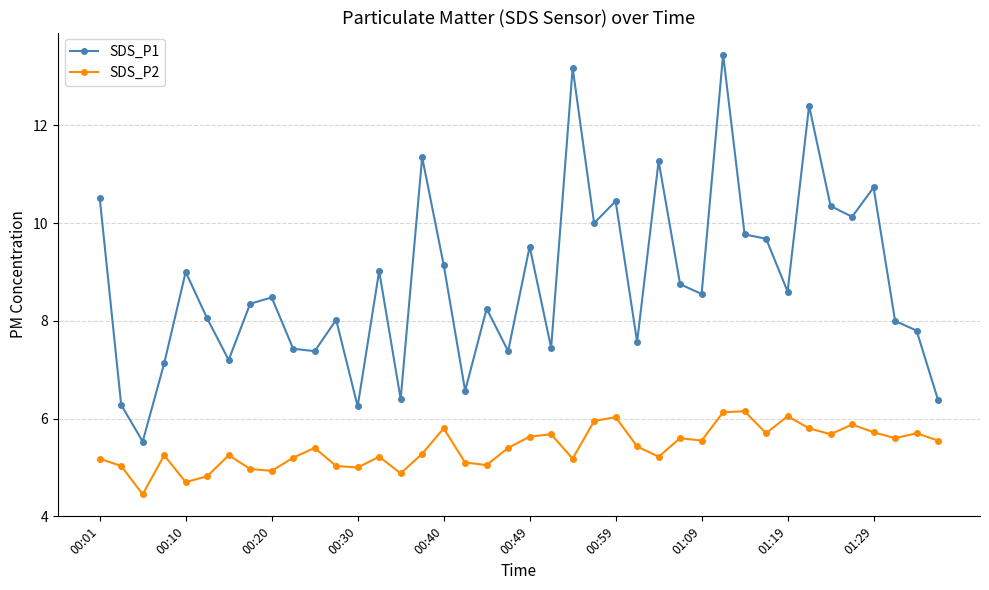

True or false: SDS_P2 and SDS_P1 cross at least once.

False